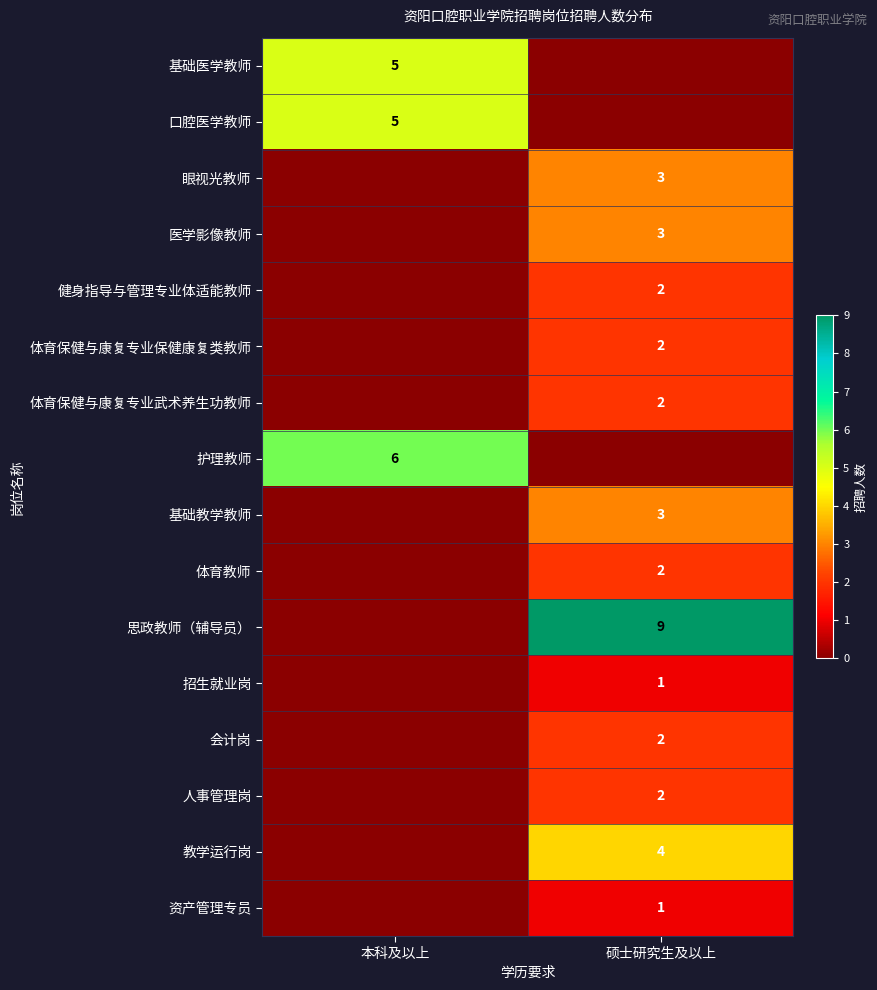

The value of 会计岗 at 硕士研究生及以上 is 2. True or false?

True